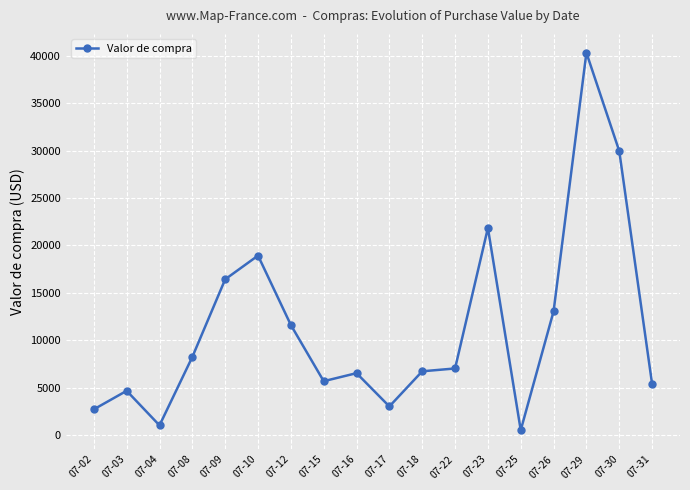

What is the smallest value displayed?

530.5